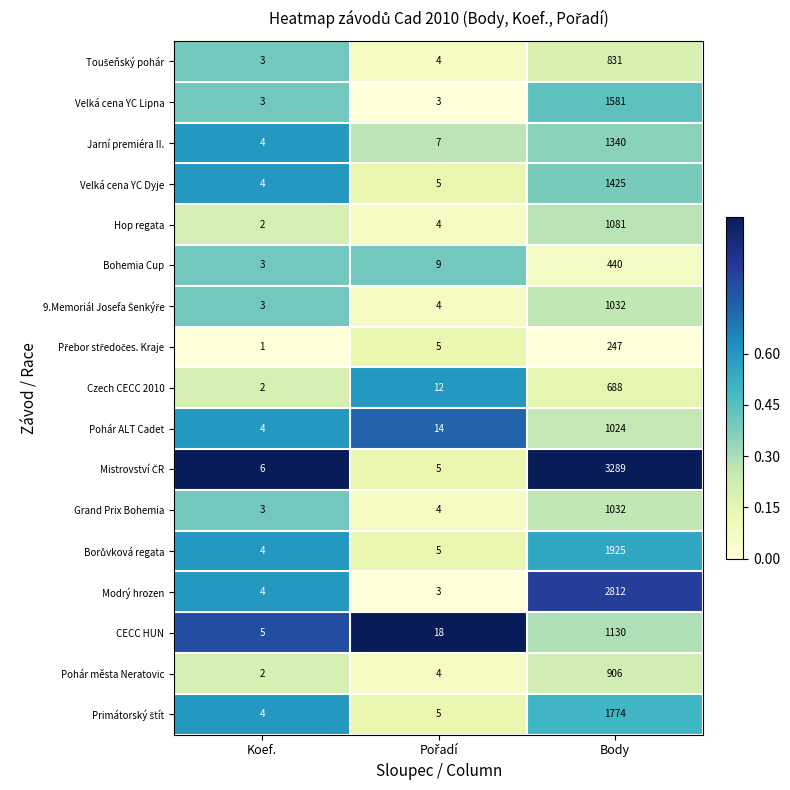

True or false: CECC HUN has a value of 9 at Koef..

False